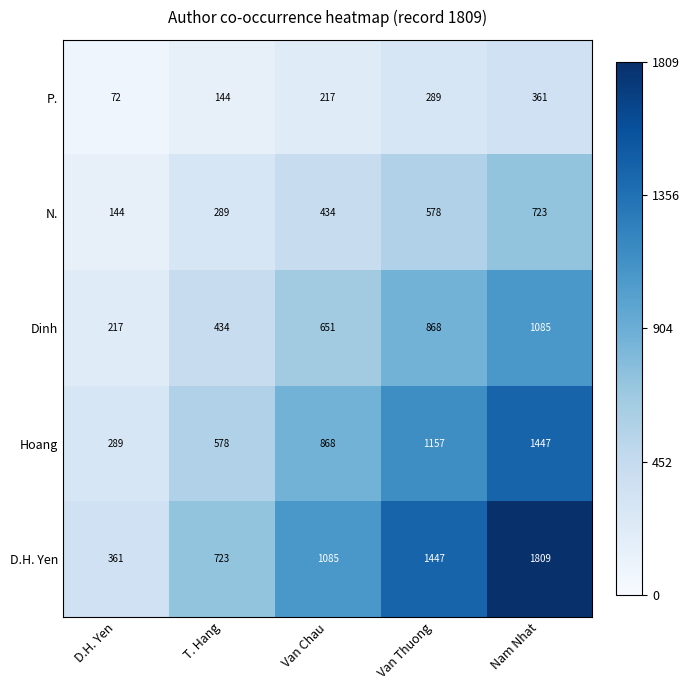

How many categories are shown in the chart?

5